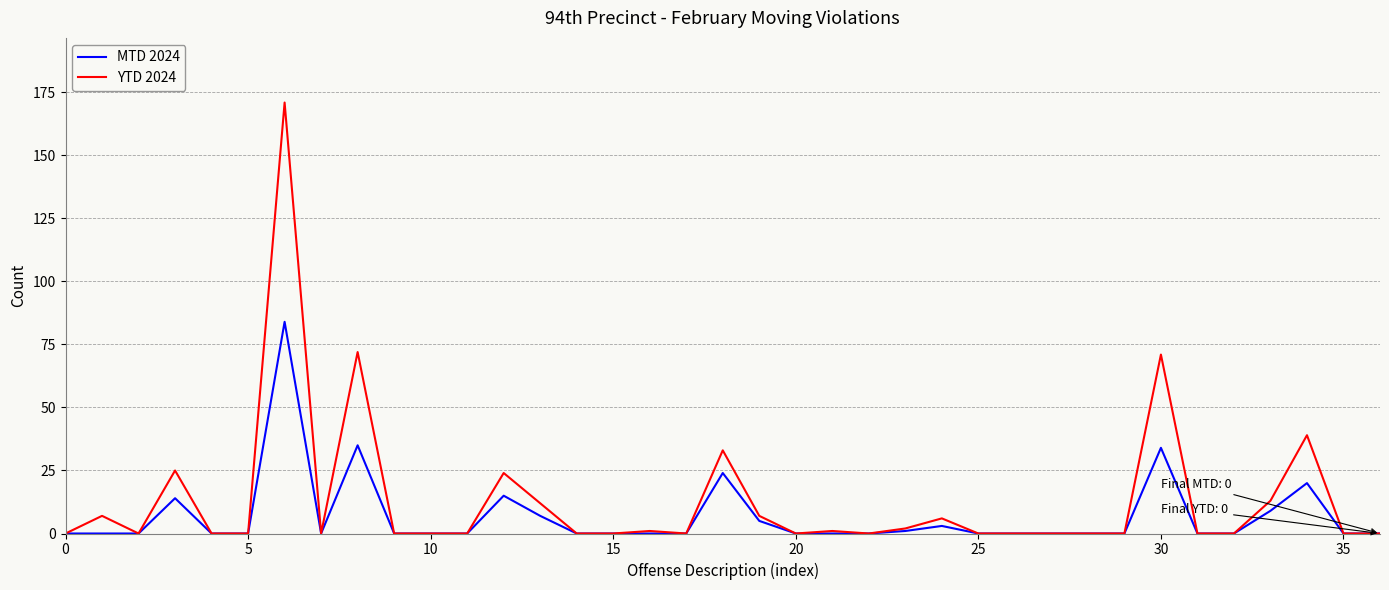

Which series has the largest range (max minus min)?

YTD 2024